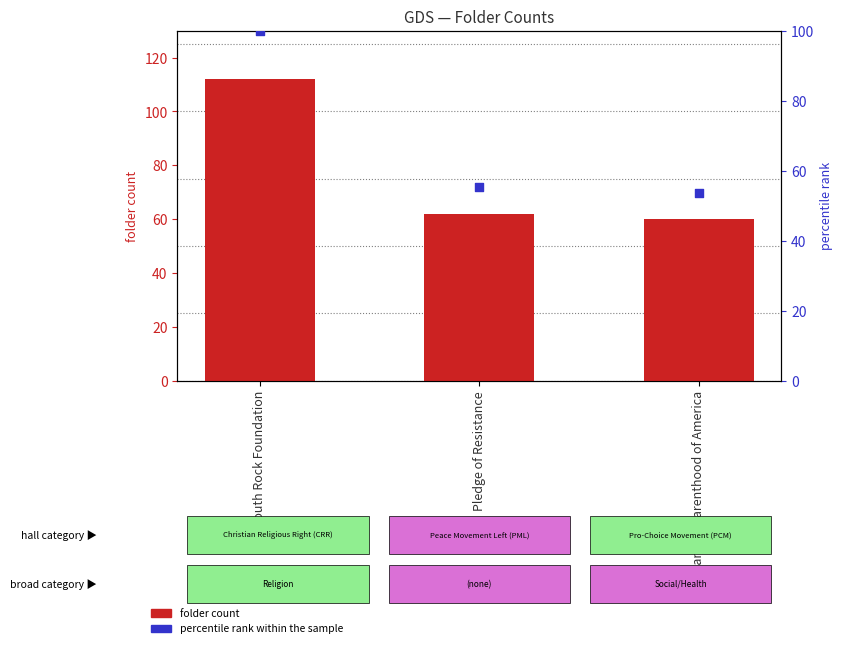

What are all the series names shown in the legend?

folder count, percentile rank within the sample